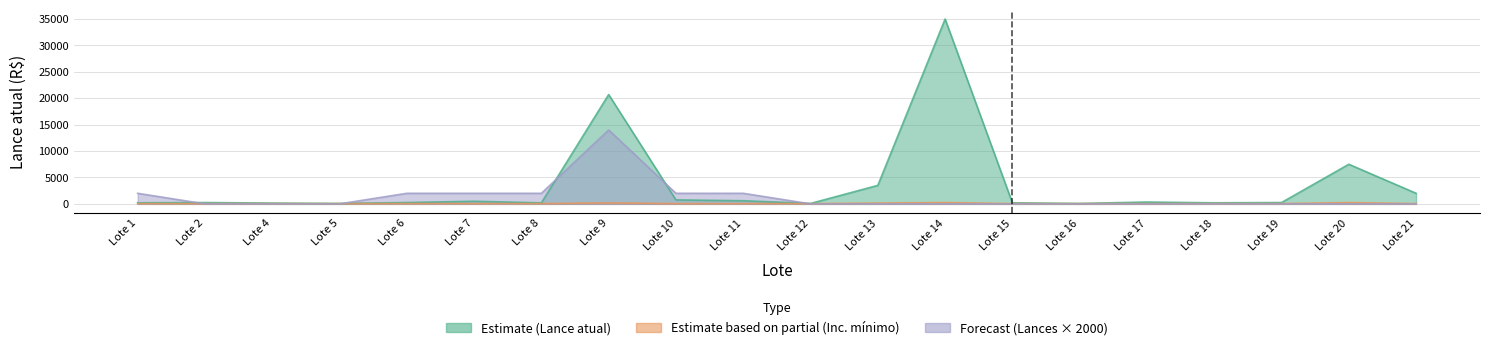

True or false: Estimate (Lance atual) has a value of 170 at Lote 17.

False